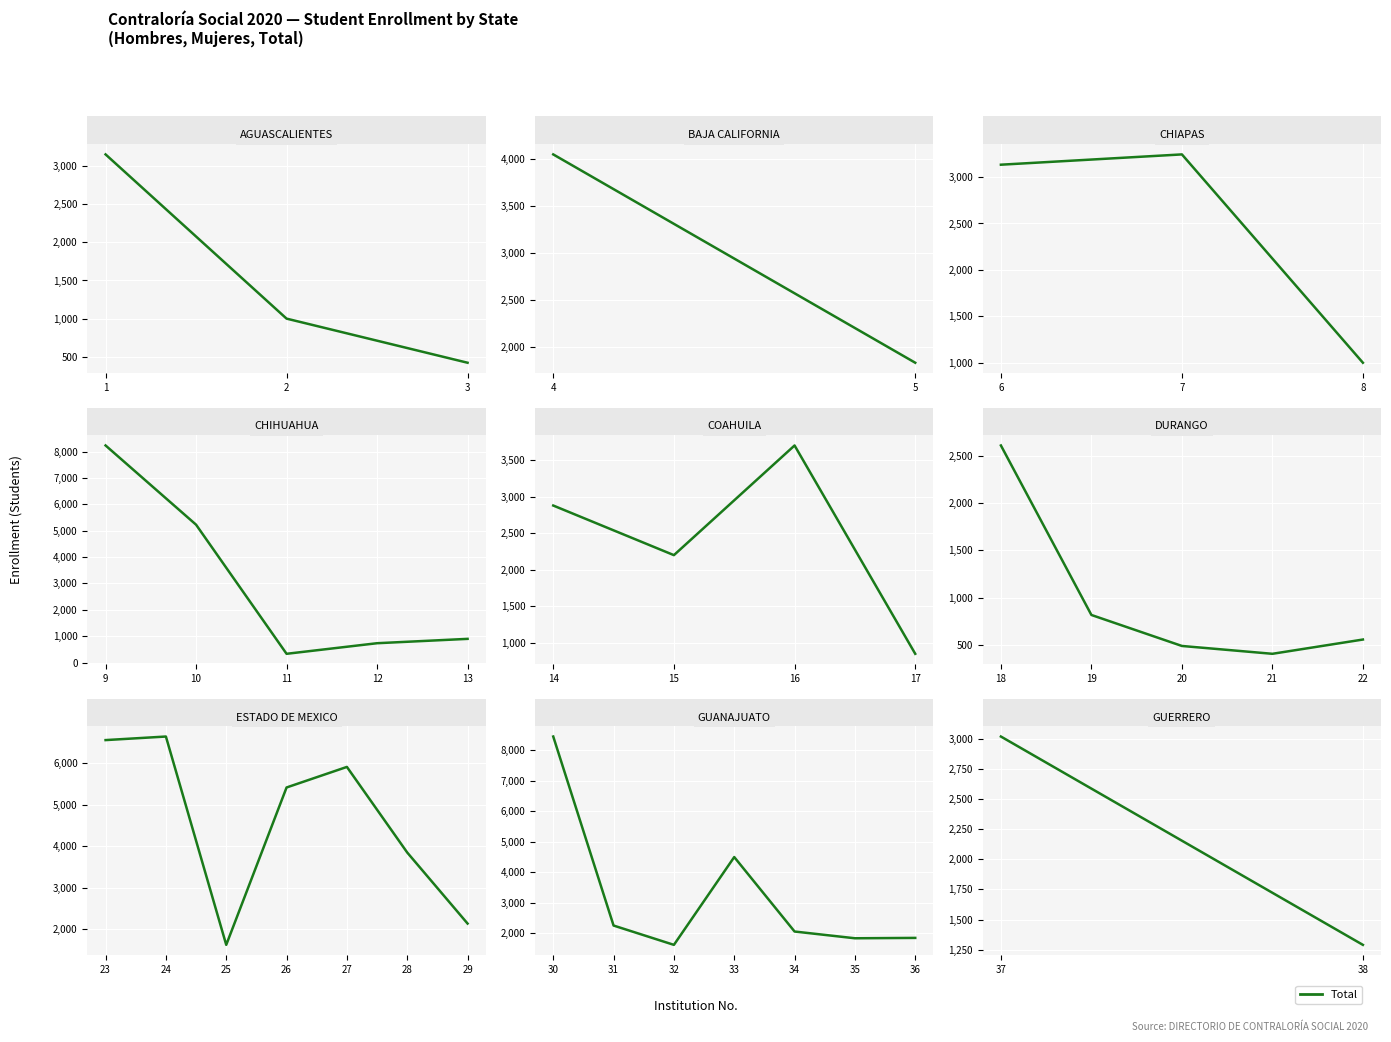

Which has a higher value, 38 or 37?

37